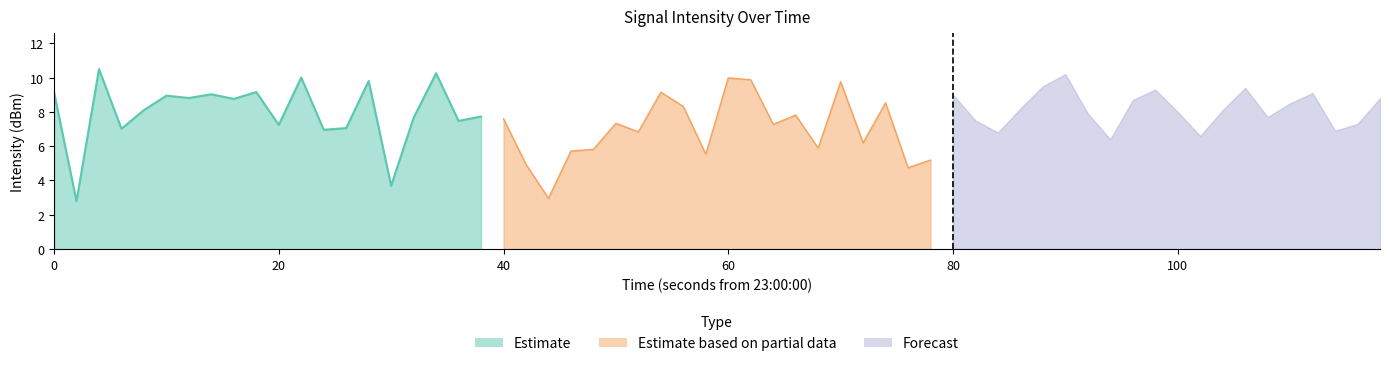

What is the value of the Estimate based on partial data point at the 3rd from the left?

3.0